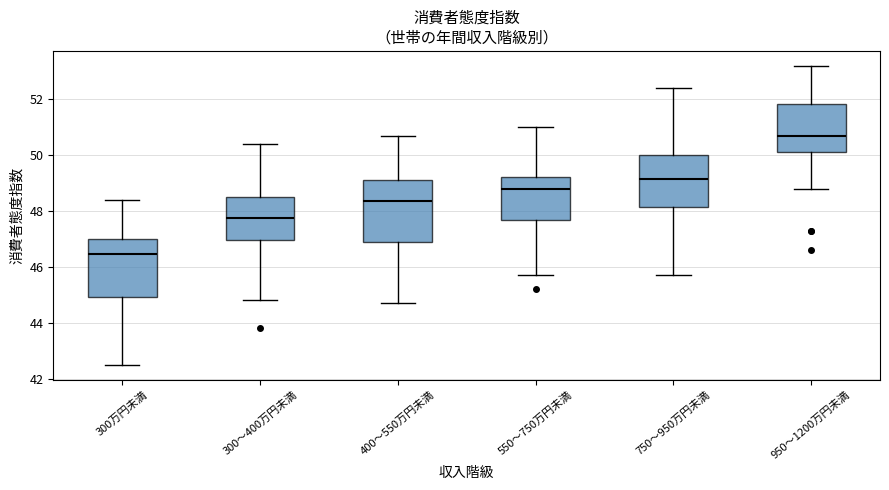

Which box's median line is the lowest?

300万円未満